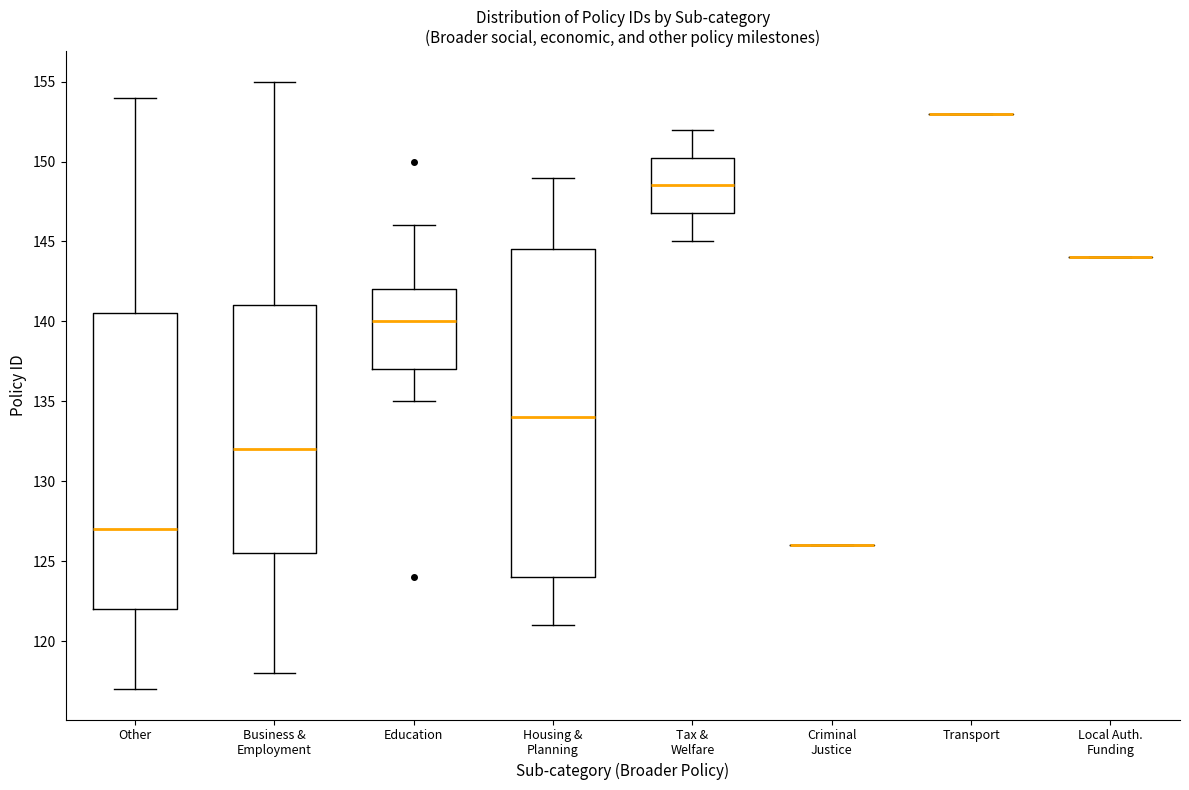

Reading left to right, transcribe this box plot: for each box, give where its median line is, the range the box spans, and where its two whiskers end, as read against the y-axis. The values are not printed on the chart, so give them approximately, as read against the axis.

Other: median 127.0, box 122.0 to 140.5, whiskers 117.0 to 154.0
Business & Employment: median 132.0, box 125.5 to 141.0, whiskers 118.0 to 155.0
Education: median 140.0, box 137.0 to 142.0, whiskers 135.0 to 146.0
Housing & Planning: median 134.0, box 124.0 to 144.5, whiskers 121.0 to 149.0
Tax & Welfare: median 148.5, box 147.0 to 150.5, whiskers 145.0 to 152.0
Criminal Justice: box collapsed to a line at 126.0, whiskers 126.0 to 126.0
Transport: box collapsed to a line at 153.0, whiskers 153.0 to 153.0
Local Auth. Funding: box collapsed to a line at 144.0, whiskers 144.0 to 144.0